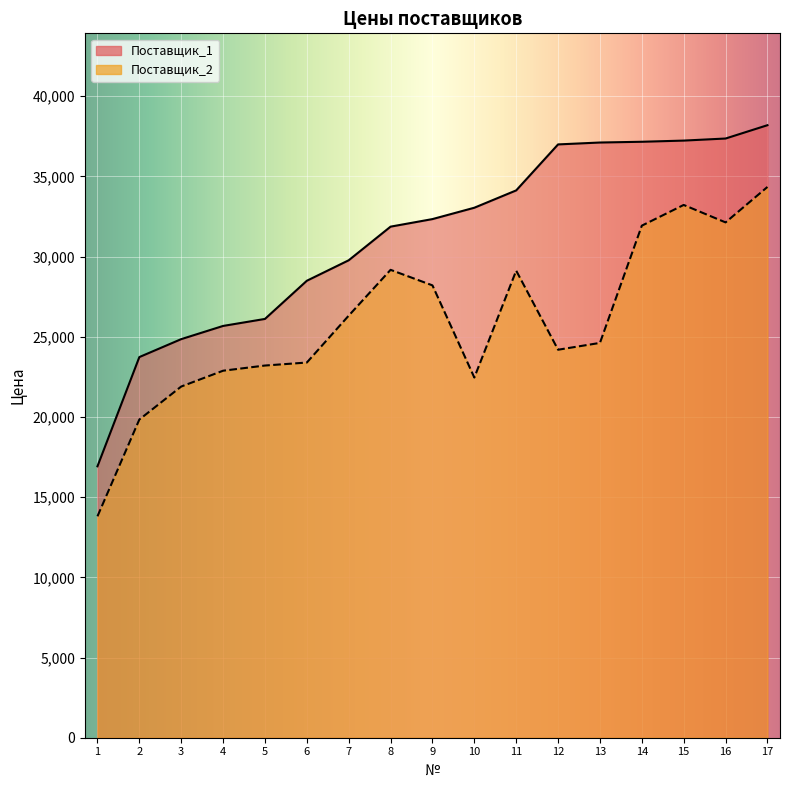

How many interior local peaks does the Поставщик_2 series have?

3